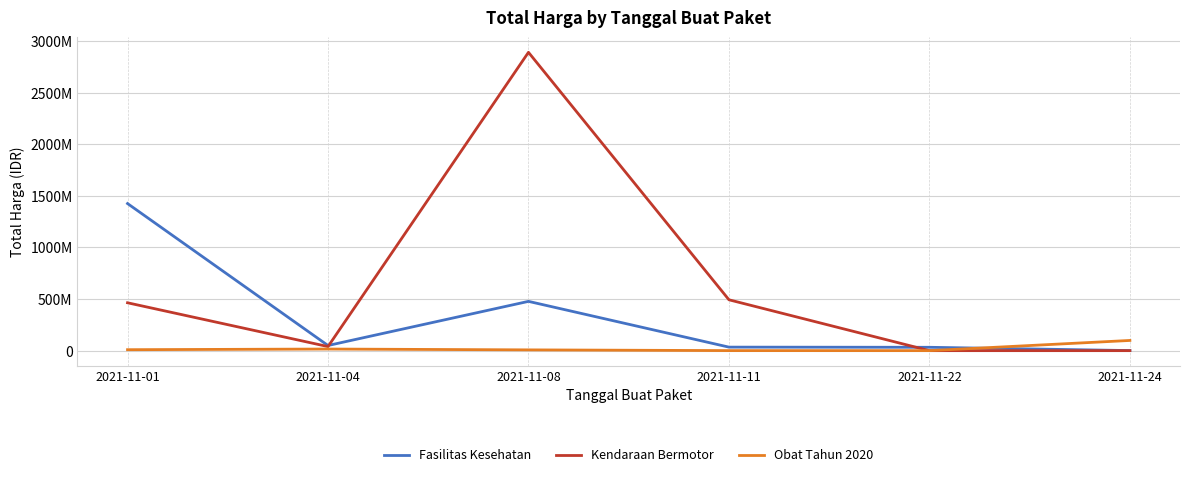

What are all the series names shown in the legend?

Fasilitas Kesehatan, Kendaraan Bermotor, Obat Tahun 2020